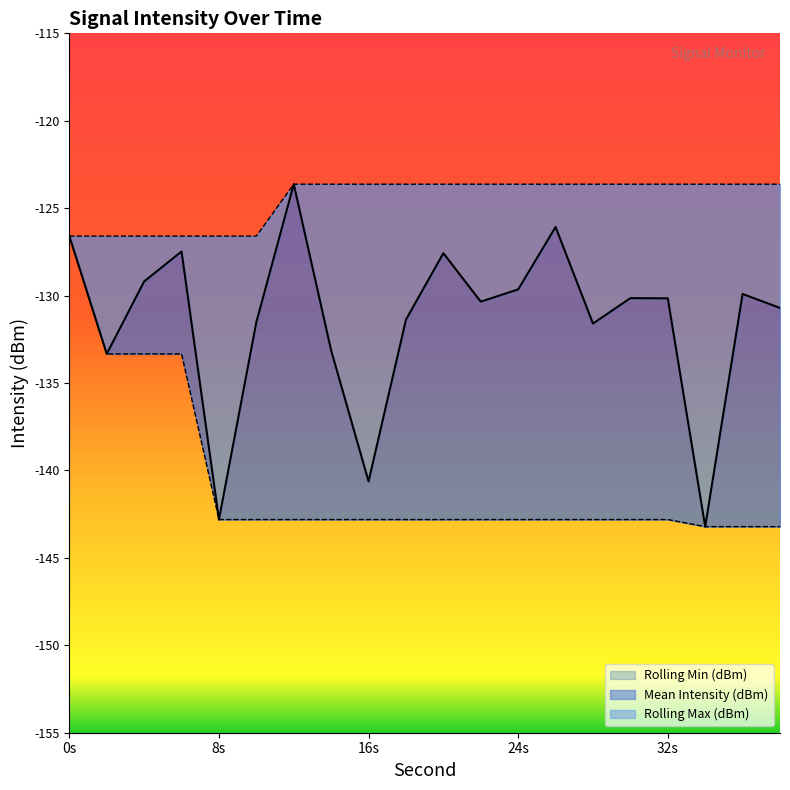

True or false: Rolling Min (dBm) and Mean Intensity (dBm) cross at least once.

False